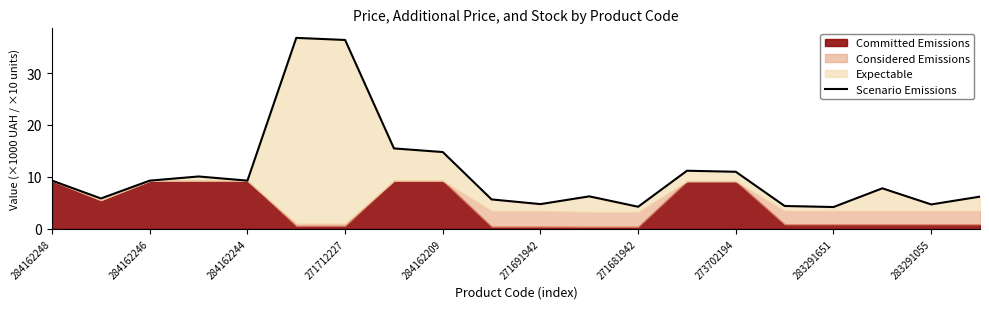

What is the difference between the values at 15 and 17?

3.4